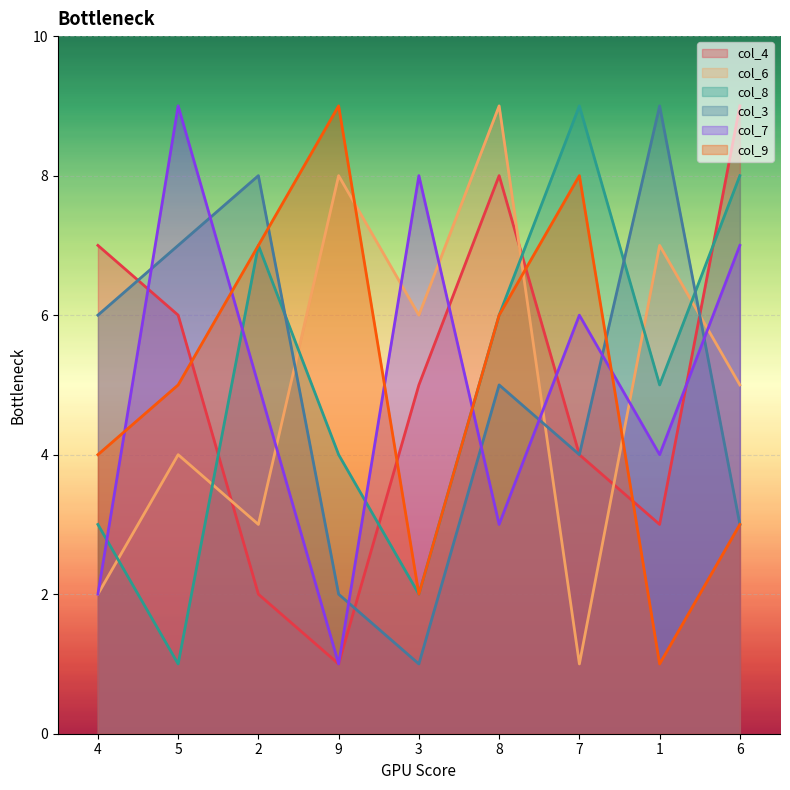

Between 3 and 8, which series saw the biggest shift?

col_7